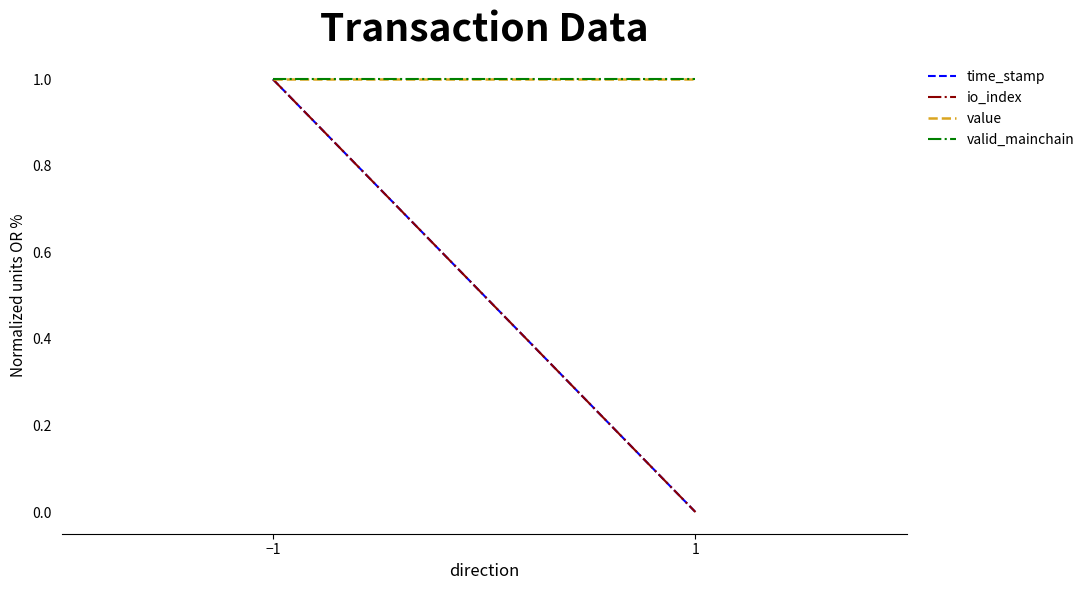

Between −1 and 1, which series saw the biggest shift?

time_stamp